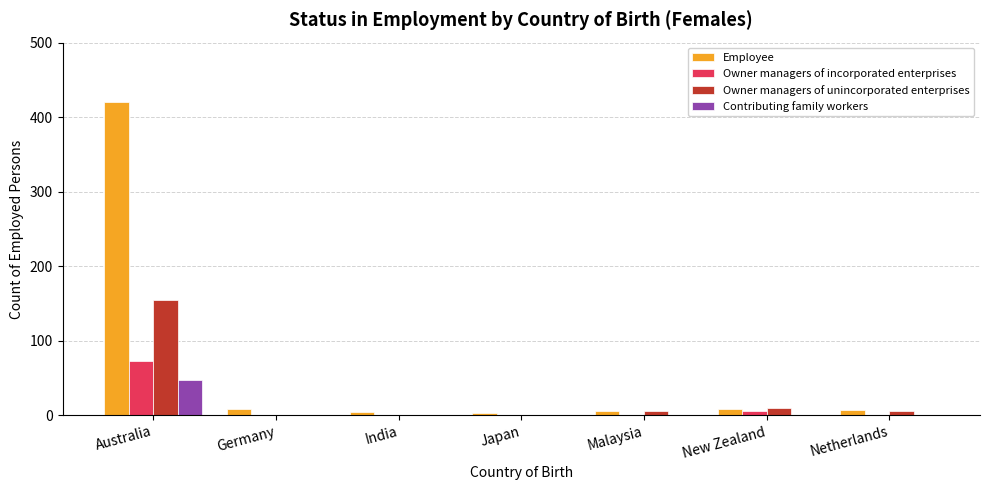

What are all the series names shown in the legend?

Employee, Owner managers of incorporated enterprises, Owner managers of unincorporated enterprises, Contributing family workers